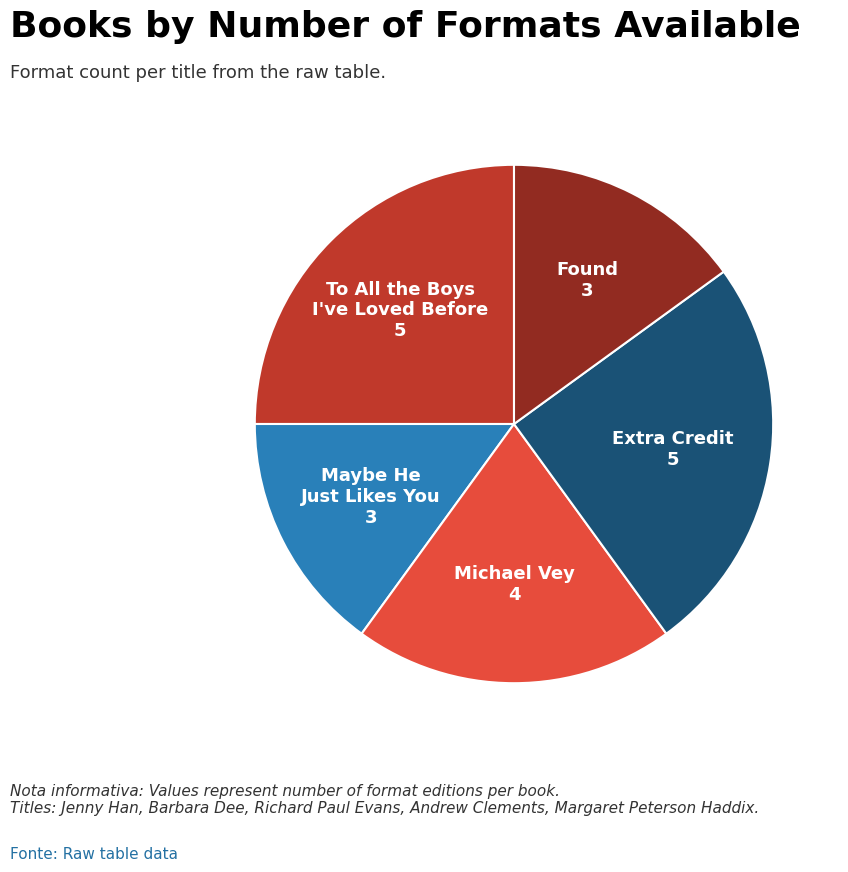

Is there any slice that represents more than half of the pie?

No